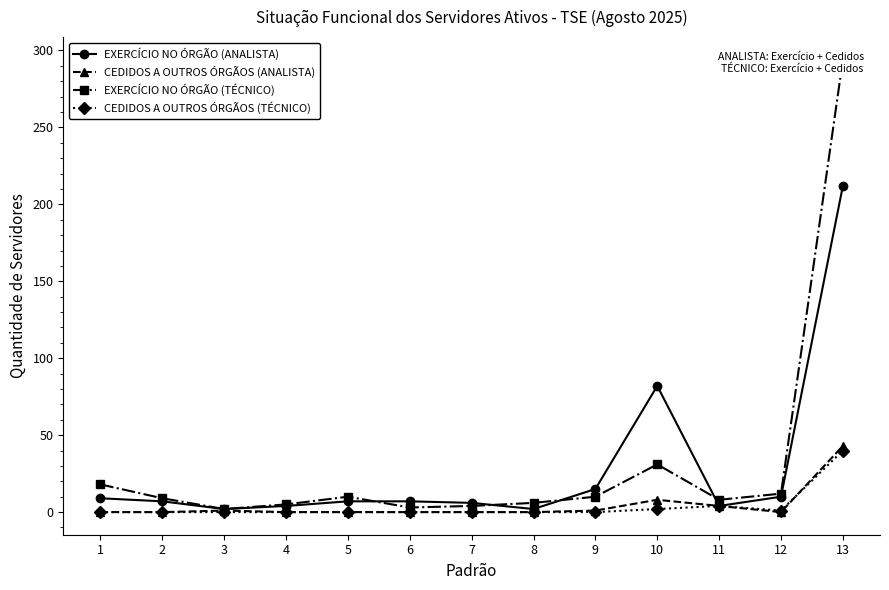

How many values in the CEDIDOS A OUTROS ÓRGÃOS (ANALISTA) series exceed 0?

5